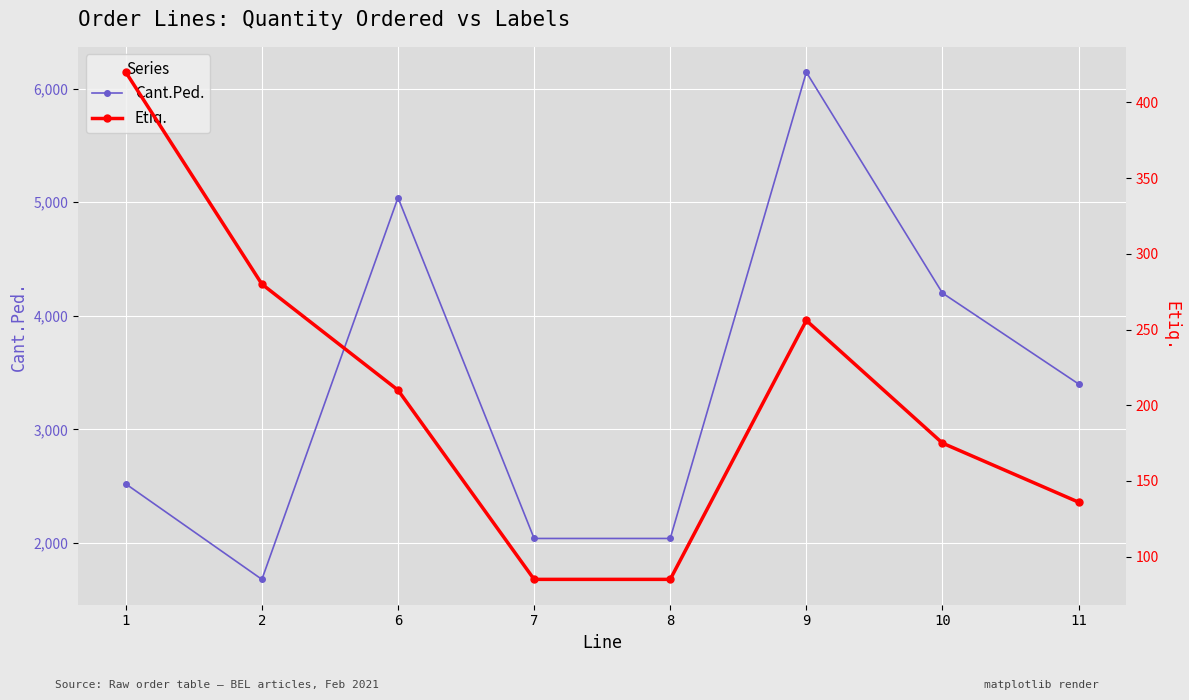

The Cant.Ped. series shows 3400 at 11. True or false?

True